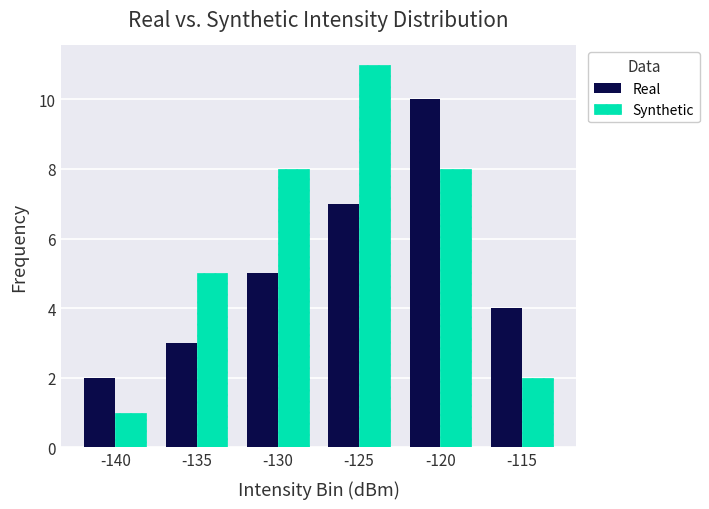

What is the maximum value for Synthetic?

11